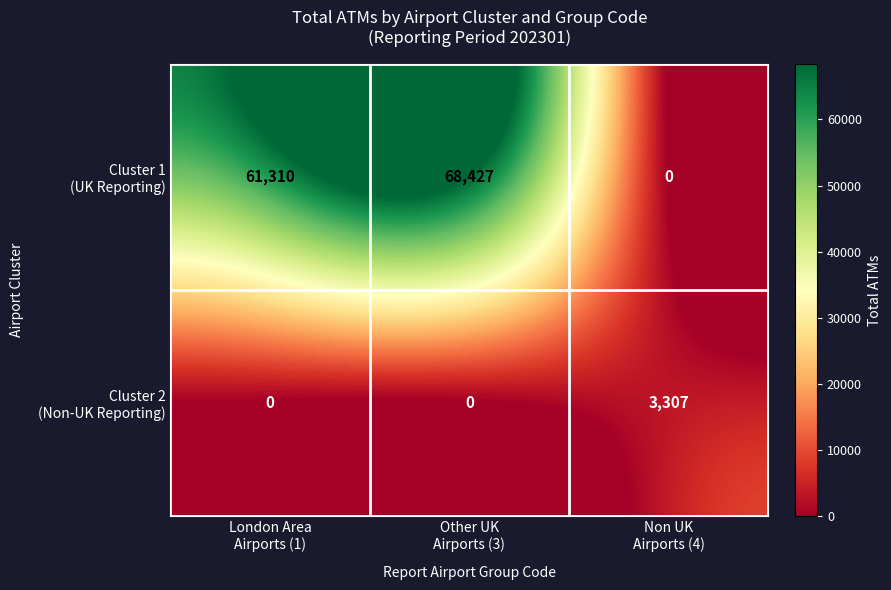

Count the number of data series in this chart.

2